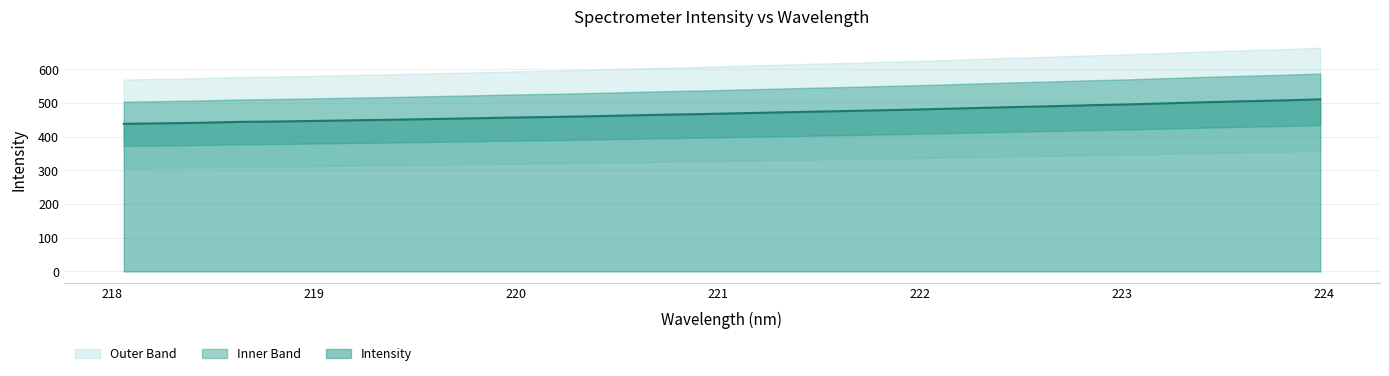

What is the difference between the maximum and second lowest values?

71.2